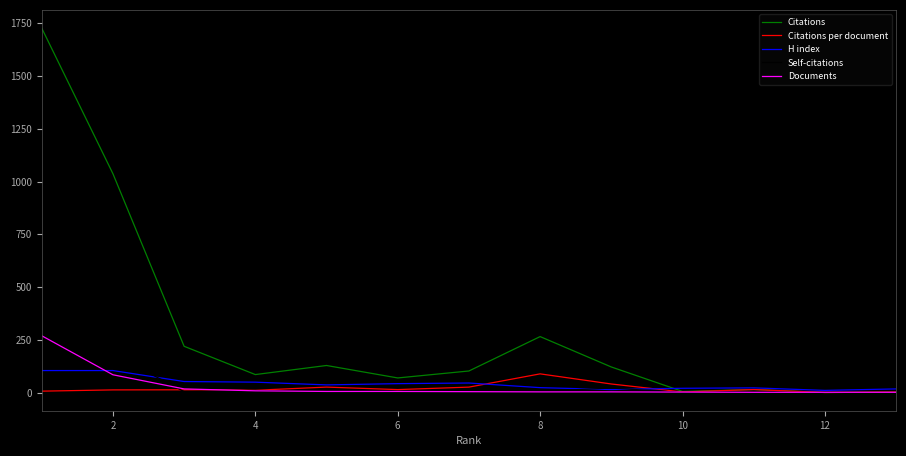

What is the average value of the Citations series?

290.3